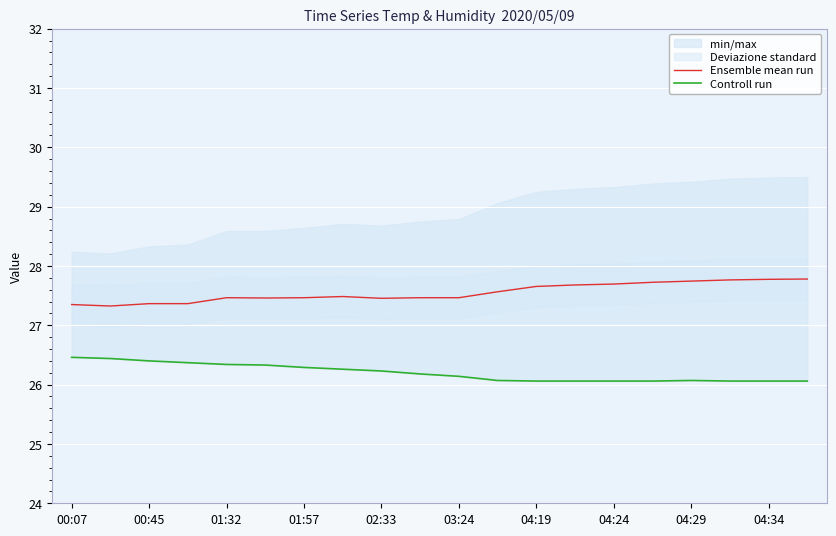

What is the difference between the maximum and minimum values in the Ensemble mean run series?

0.5